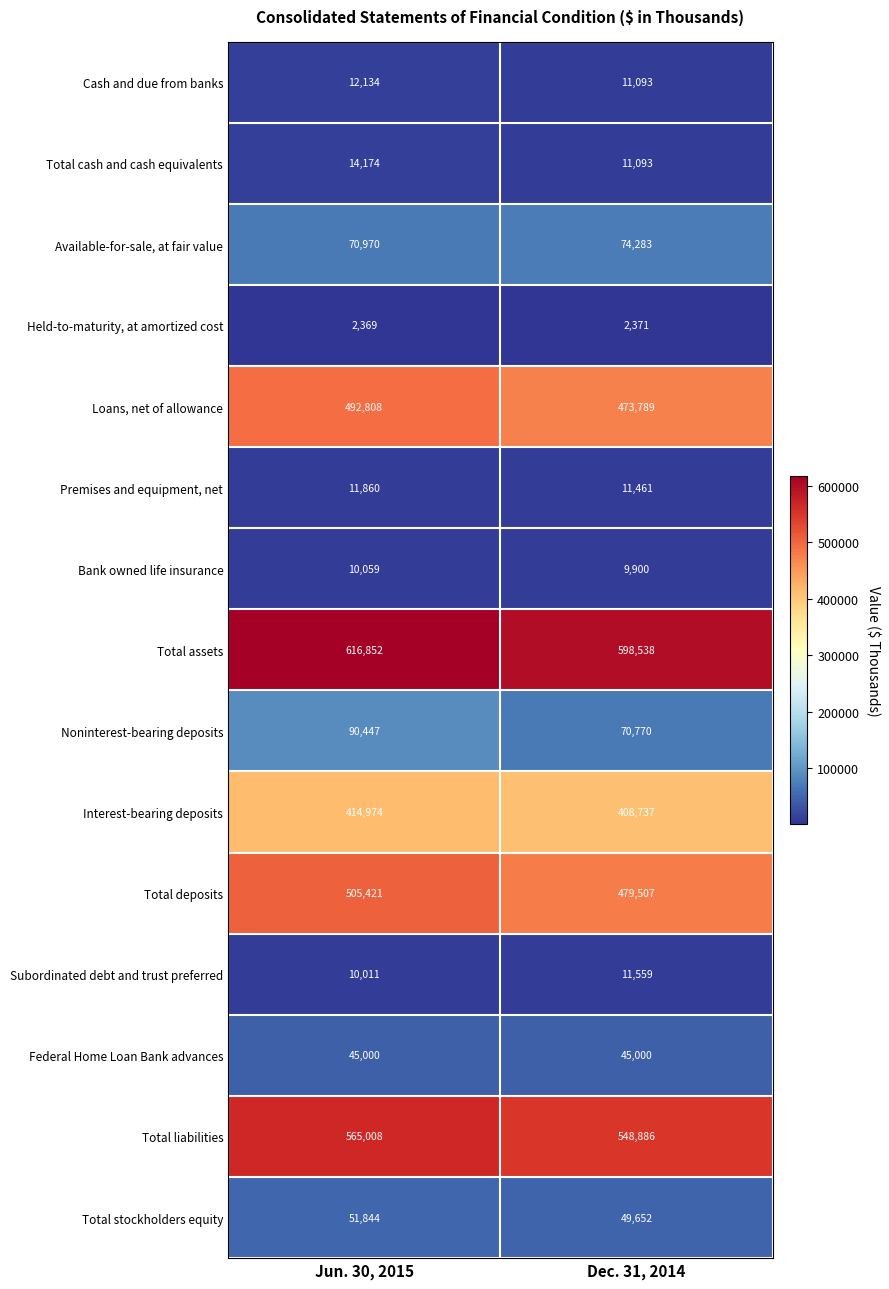

What is the sum of the Cash and due from banks values at Dec. 31, 2014 and Jun. 30, 2015?

23227